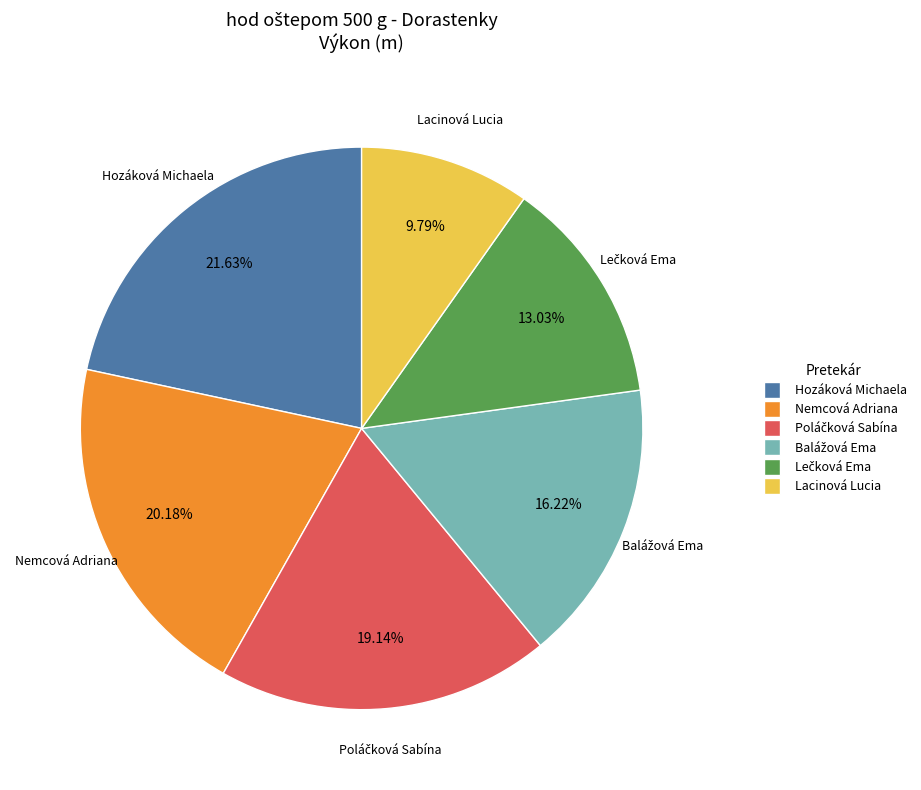

How many slices are in this pie chart?

6